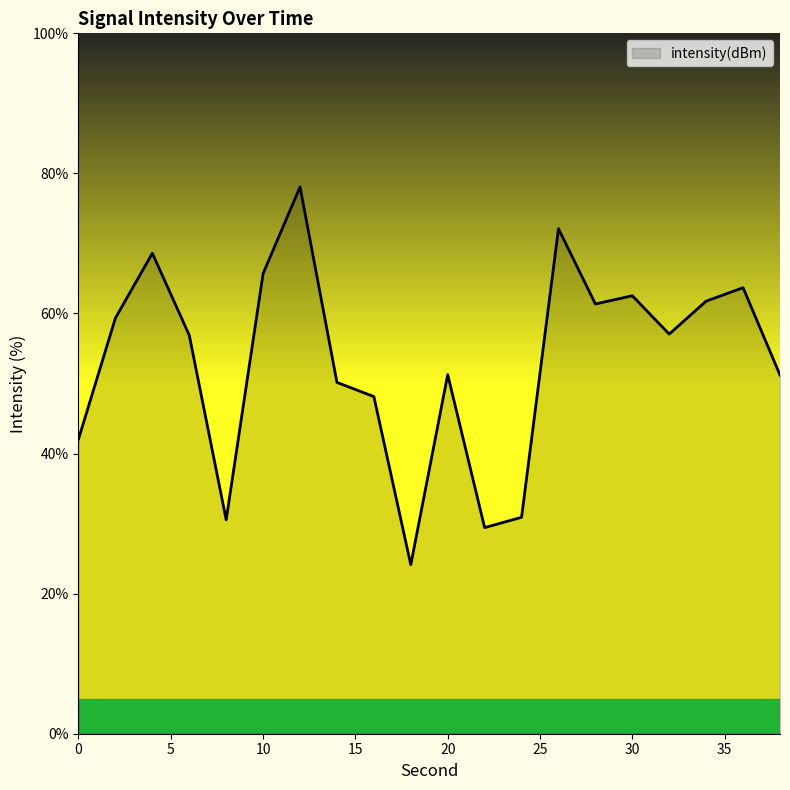

What is the difference between the maximum and minimum values?

53.9